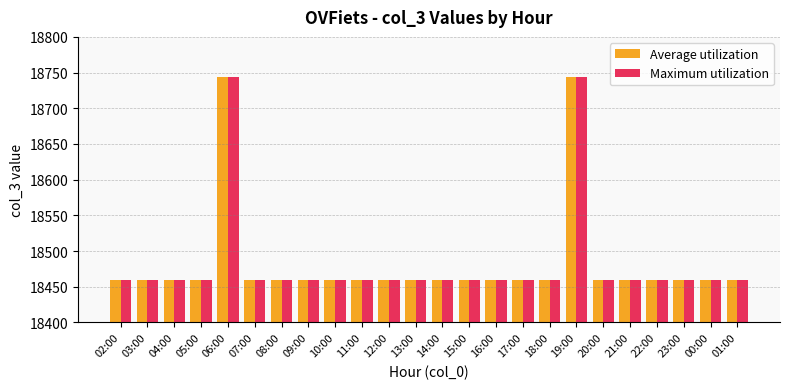

Does the chart contain any negative values?

No